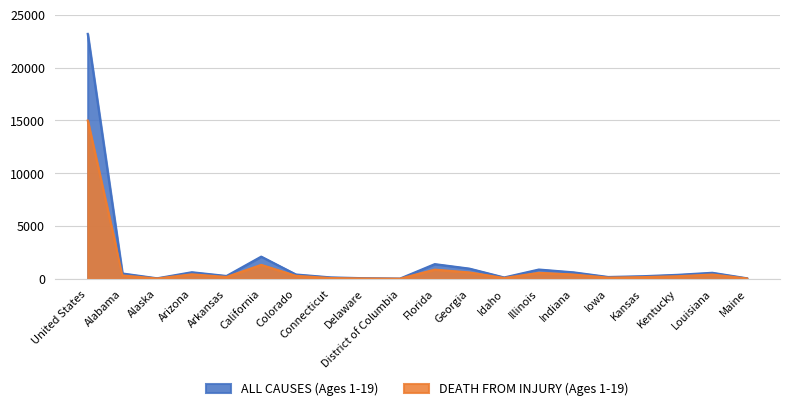

In DEATH FROM INJURY (Ages 1-19), how many points are lower than both neighbors (excluding endpoints)?

5